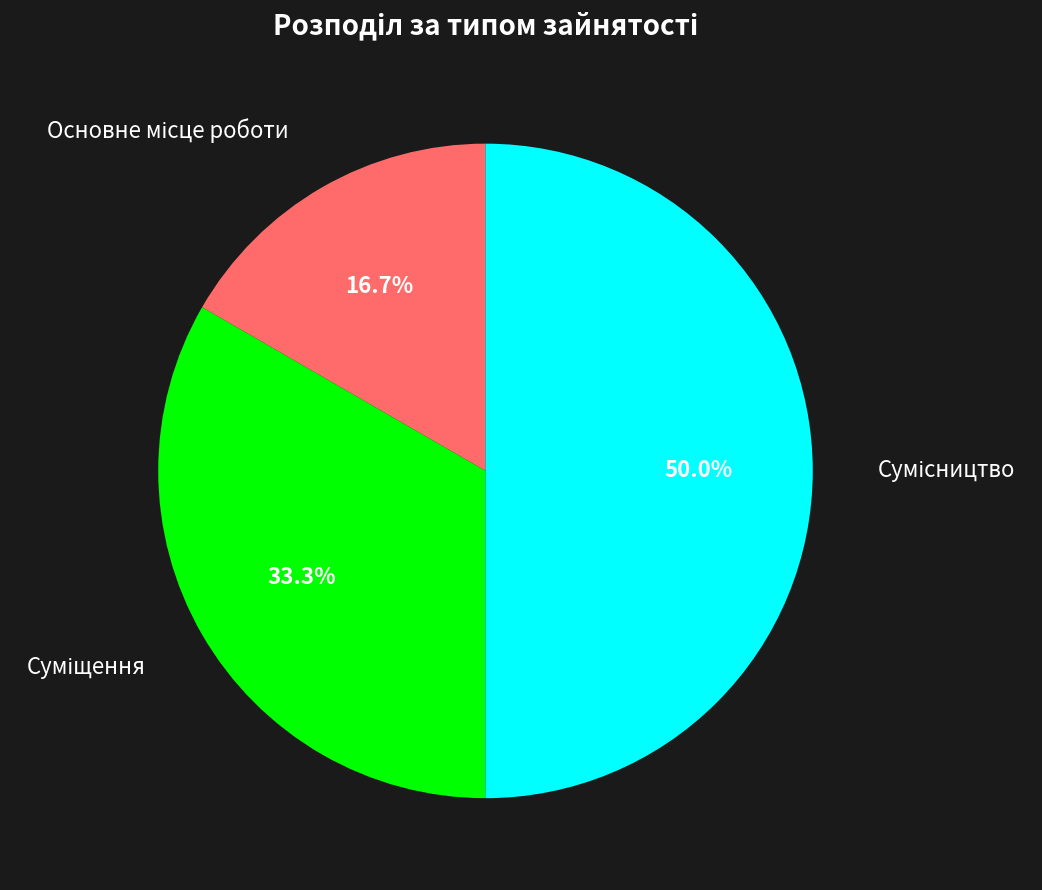

What is the largest slice in the pie chart?

Сумісництво